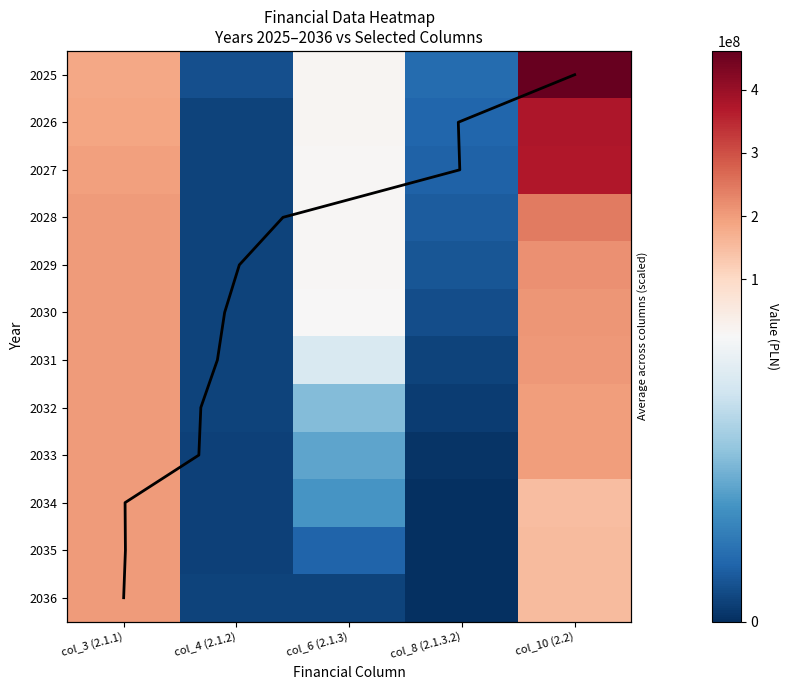

Is it true that 2030 equals 200536176.0 at col_3 (2.1.1)?

True